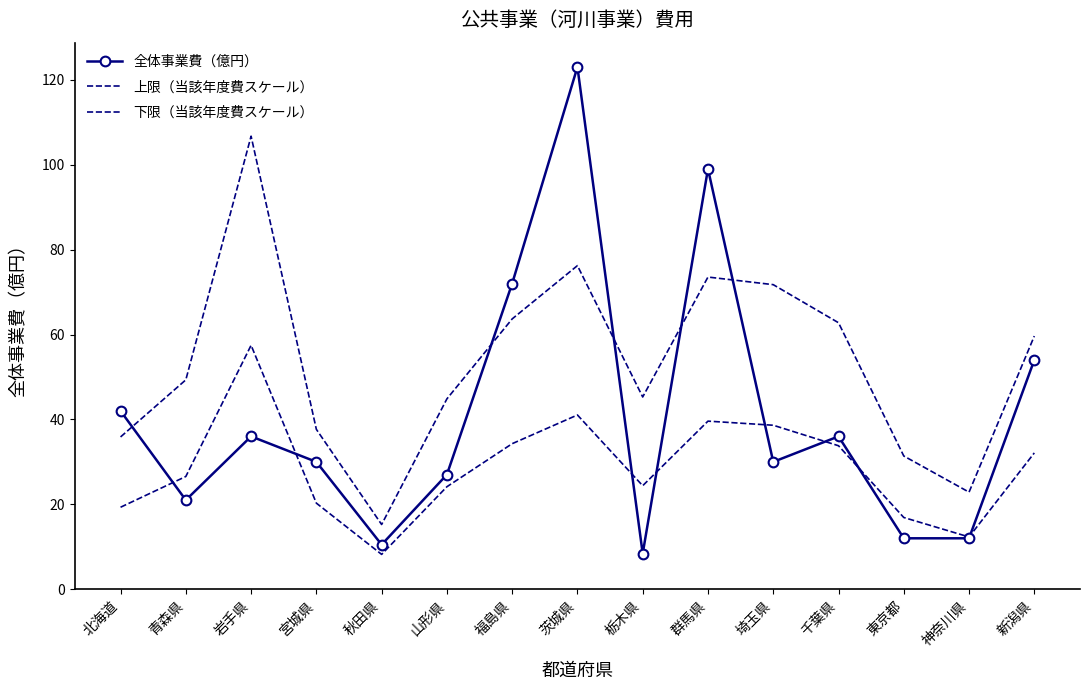

Reading left to right, list all the values displayed in this chart.

全体事業費（億円）: 42.0	21.0	36.0	30.0	10.5	27.0	72.0	123.0	8.4	99.0	30.0	36.0	12.0	12.0	54.0
上限（当該年度費スケール）: 35.9	49.3	106.7	37.7	15.2	44.8	63.7	76.2	45.3	73.5	71.7	62.8	31.4	22.9	59.6
下限（当該年度費スケール）: 19.3	26.6	57.5	20.3	8.2	24.1	34.3	41.0	24.4	39.6	38.6	33.8	16.9	12.3	32.1